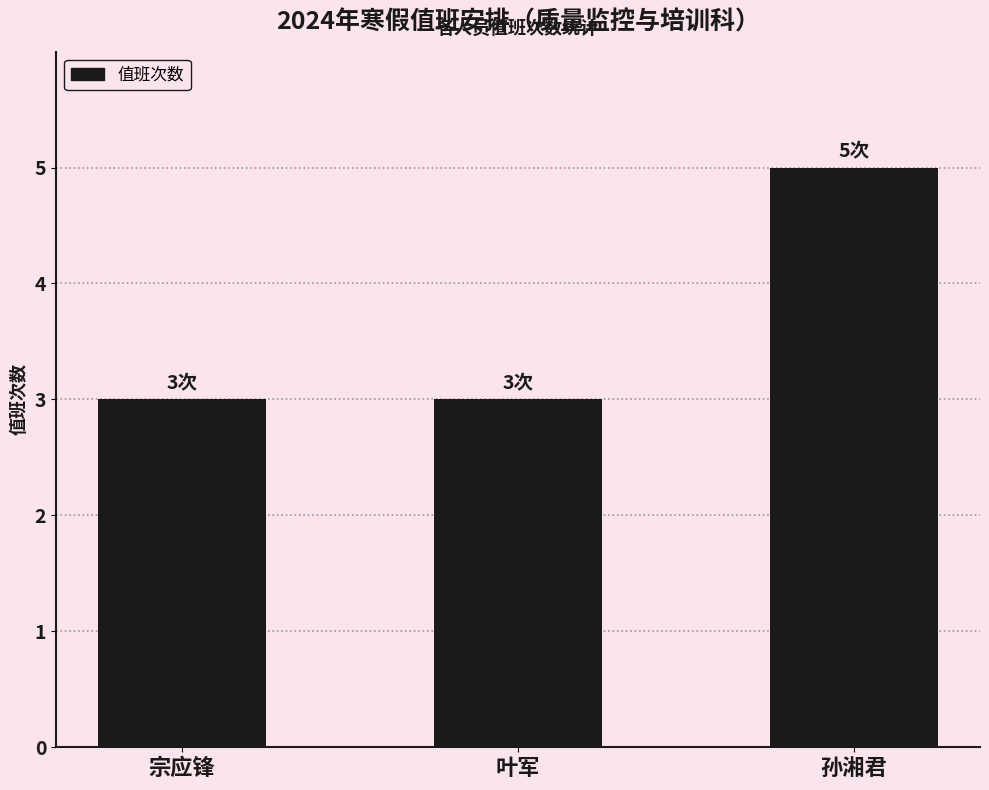

What value does the data have at 孙湘君?

5